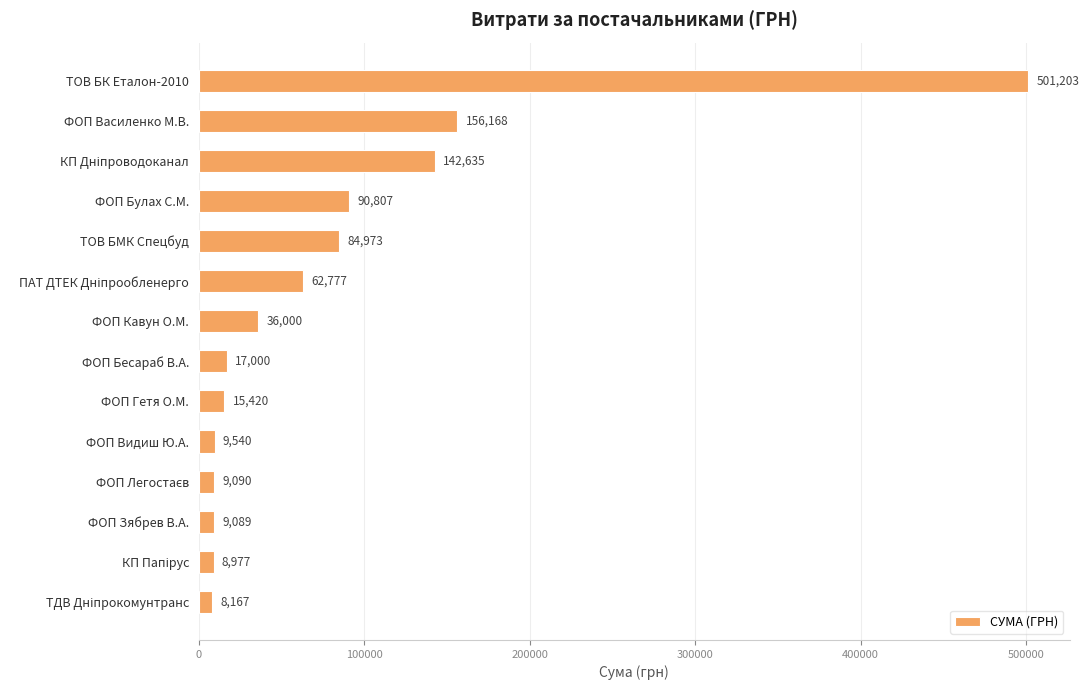

What is the ratio of the value at ТОВ БМК Спецбуд to the value at ФОП Видиш Ю.А.?

8.9